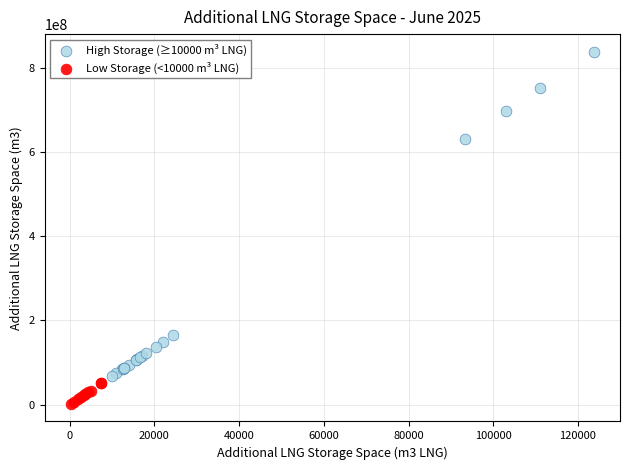

What are all the series names shown in the legend?

High Storage (≥10000 m³ LNG), Low Storage (<10000 m³ LNG)